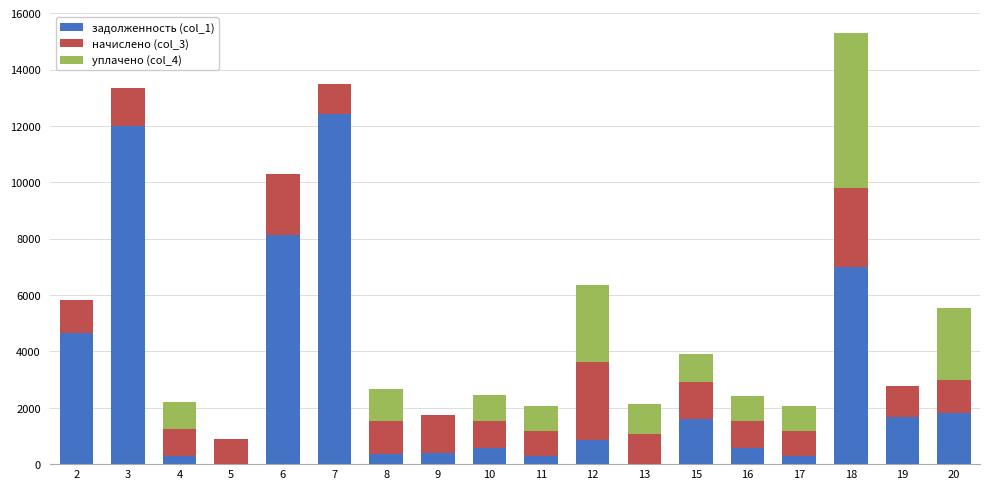

What are all the series names shown in the legend?

задолженность (col_1), начислено (col_3), уплачено (col_4)